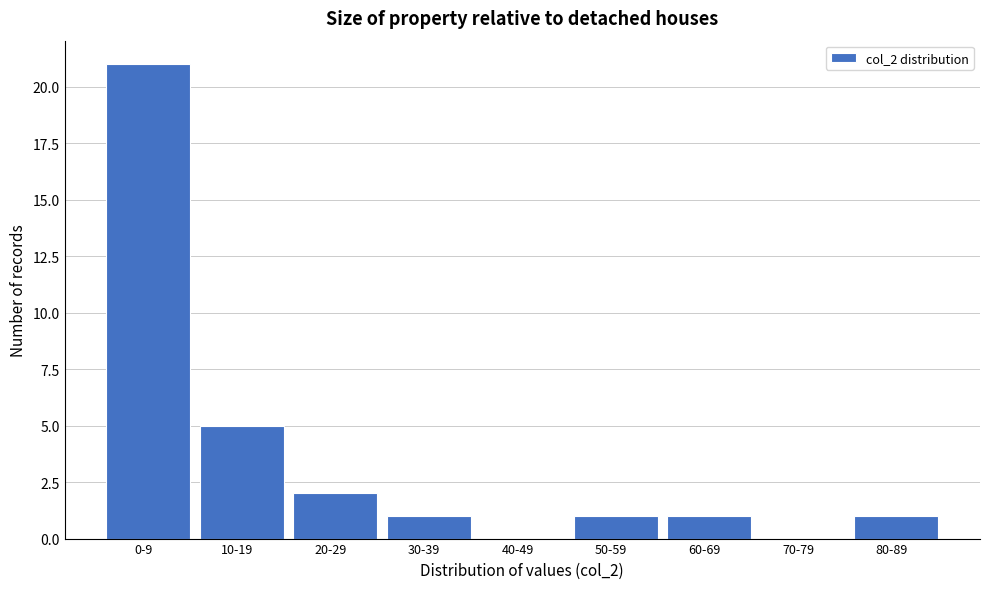

Reading left to right, extract all data points from this chart.

0-9=21	10-19=5	20-29=2	30-39=1	40-49=0	50-59=1	60-69=1	70-79=0	80-89=1